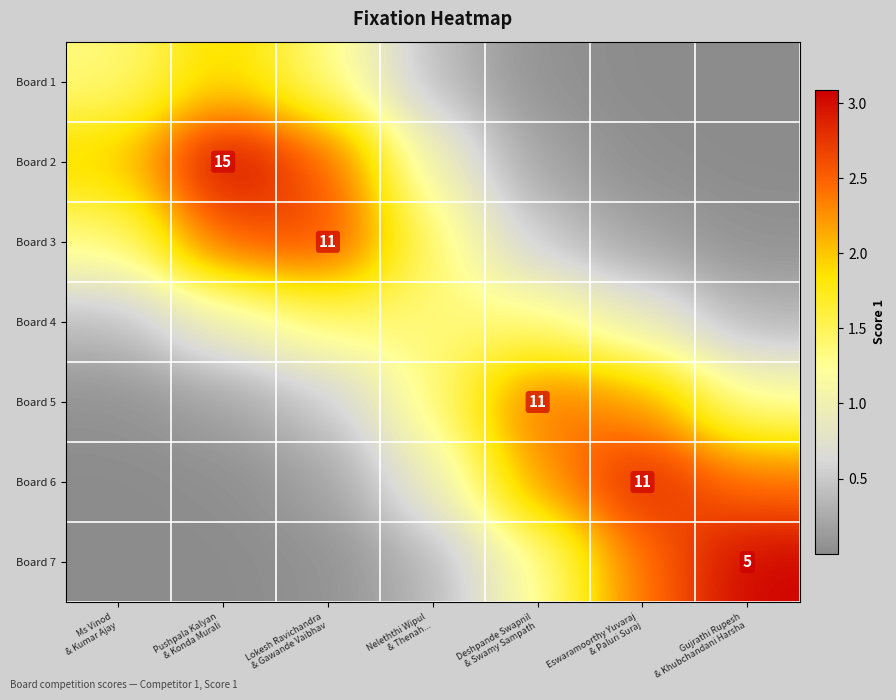

The Board 2 series shows 0.0 at Eswaramoorthy Yuvaraj & Paluri Suraj. True or false?

True